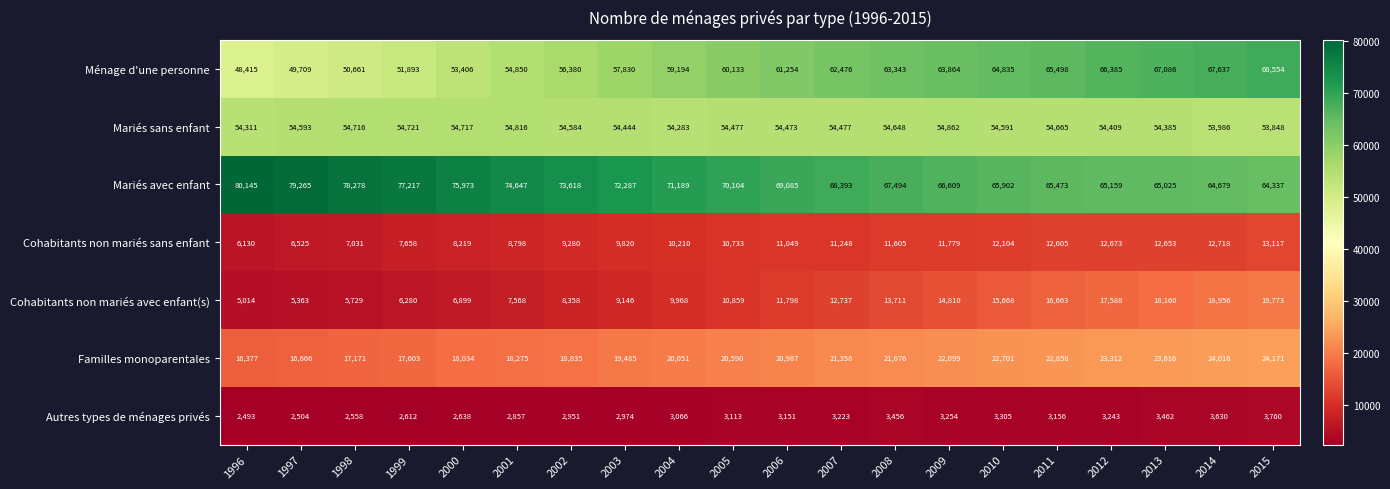

Which series has the largest range (max minus min)?

Ménage d'une personne